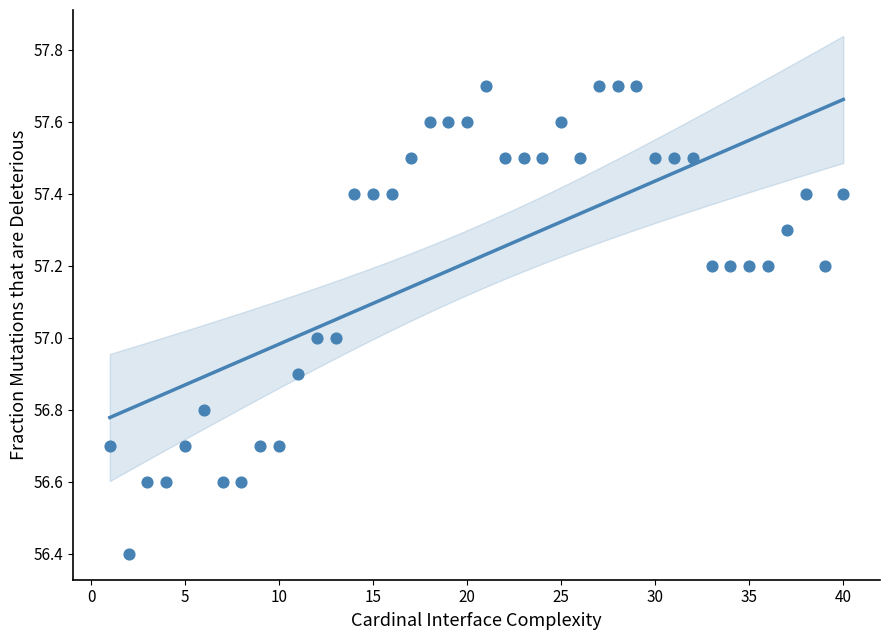

What is the range of Y values (max minus min)?

1.3